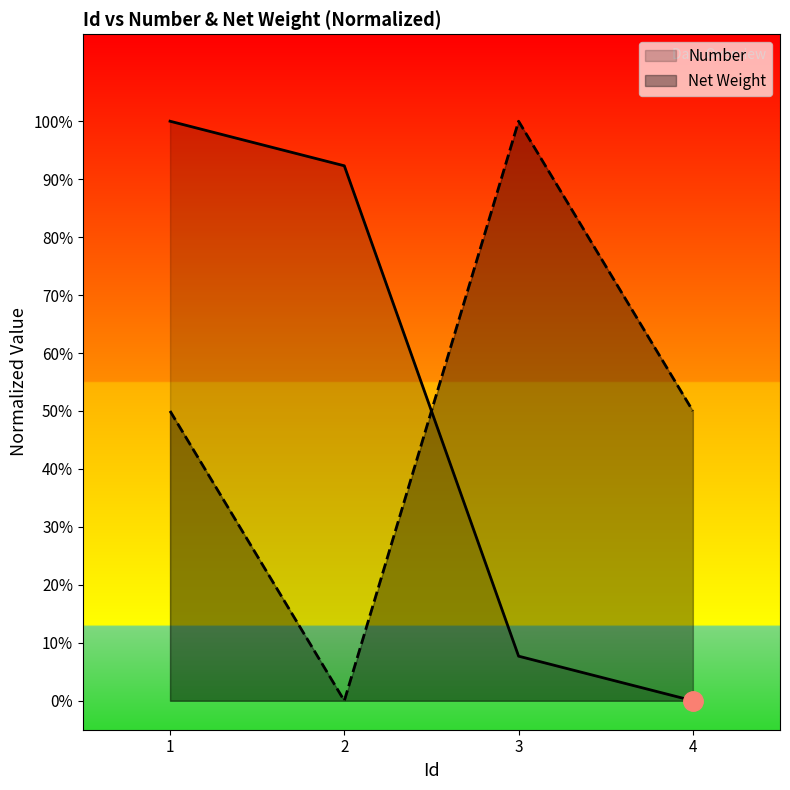

Which category has the highest value in the Net Weight series?

3